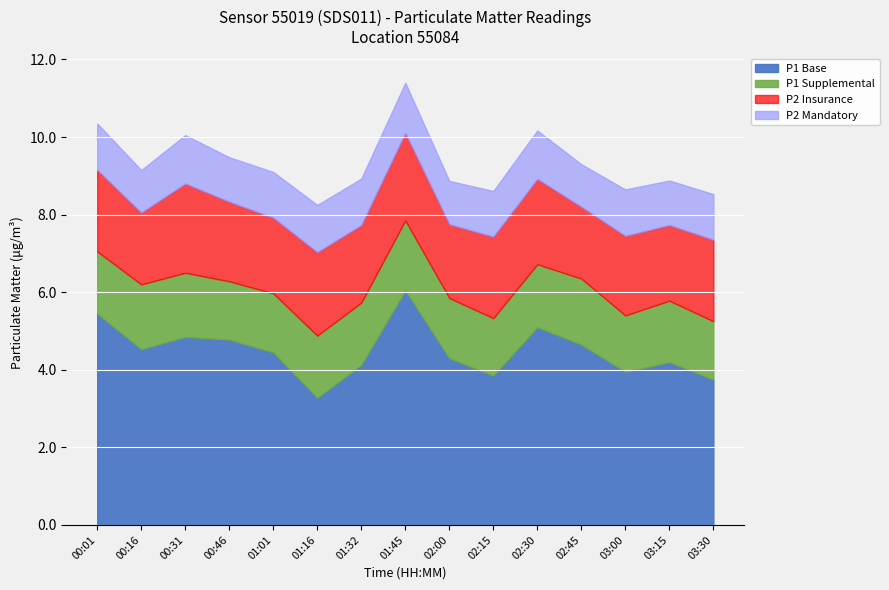

Rank the categories by P2_extra value from lowest to highest.

00:16, 02:45, 02:00, 00:46, 03:15, 01:01, 02:15, 03:30, 00:01, 01:32, 03:00, 01:16, 00:31, 02:30, 01:45